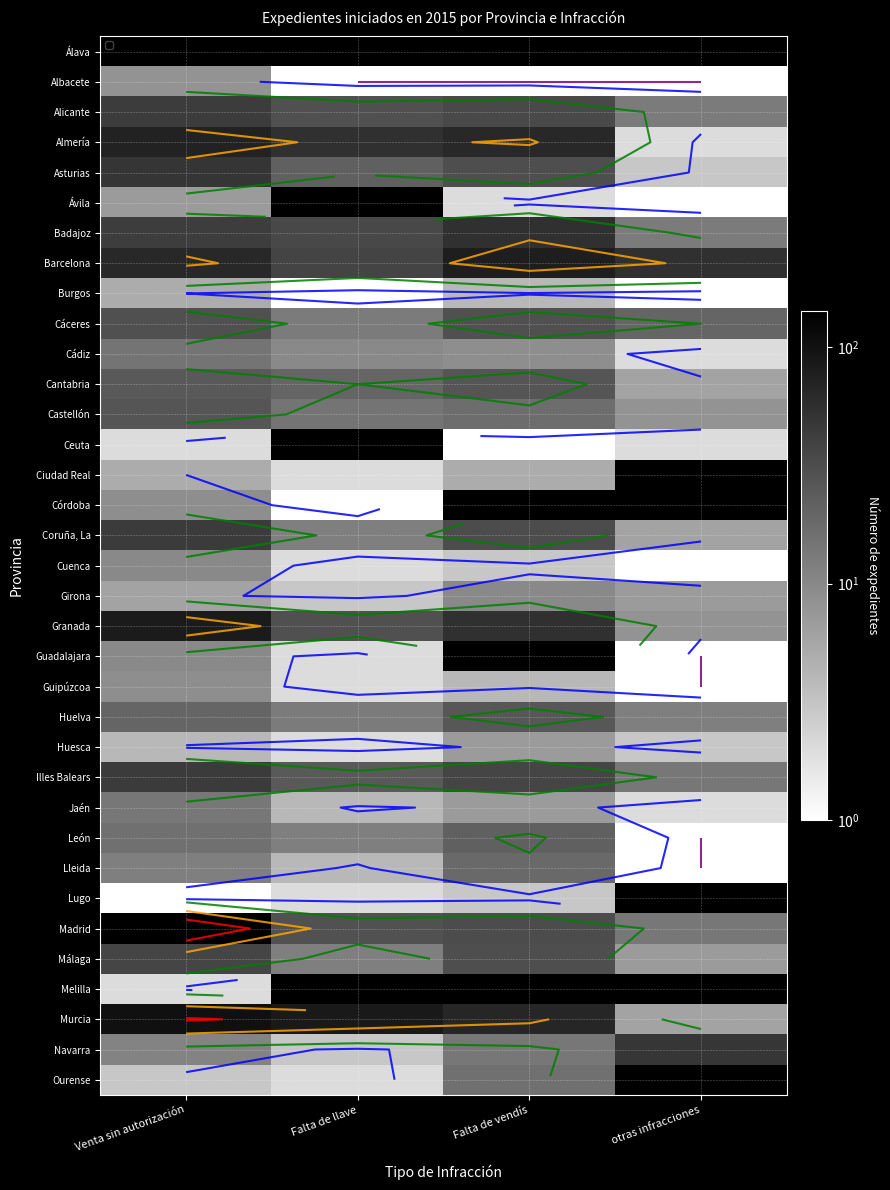

What is the approximate value of Castellón at Venta sin autorización?

27.0